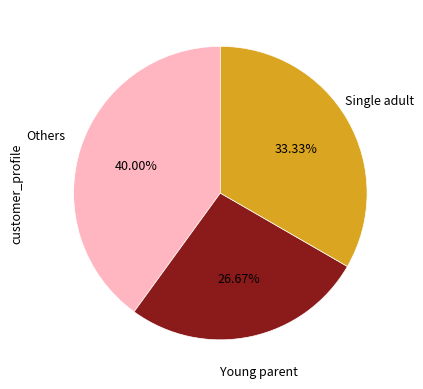

How many segments does this pie chart have?

3